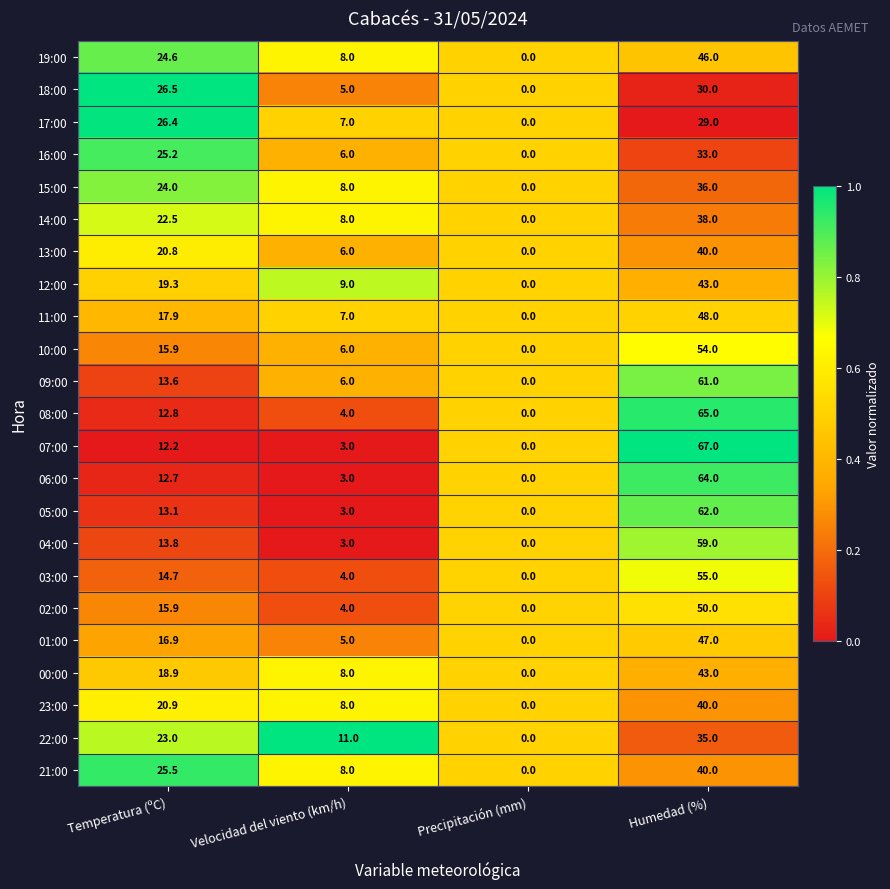

Is the value of 13:00 at Temperatura (ºC) greater than the value of 01:00 at Humedad (%)?

No